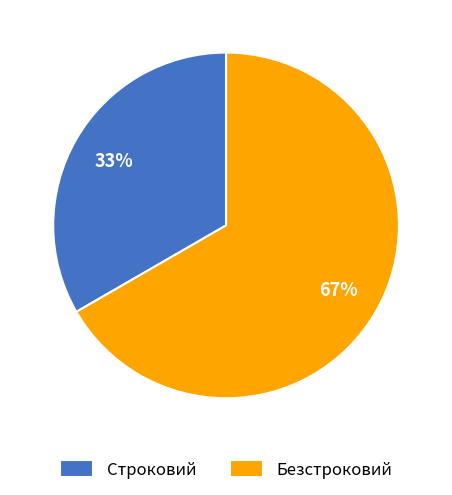

Which has a higher value, Строковий or Безстроковий?

Безстроковий